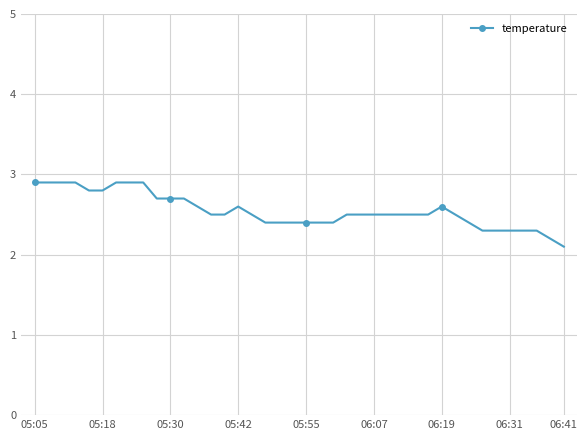

What is the average value?

2.5